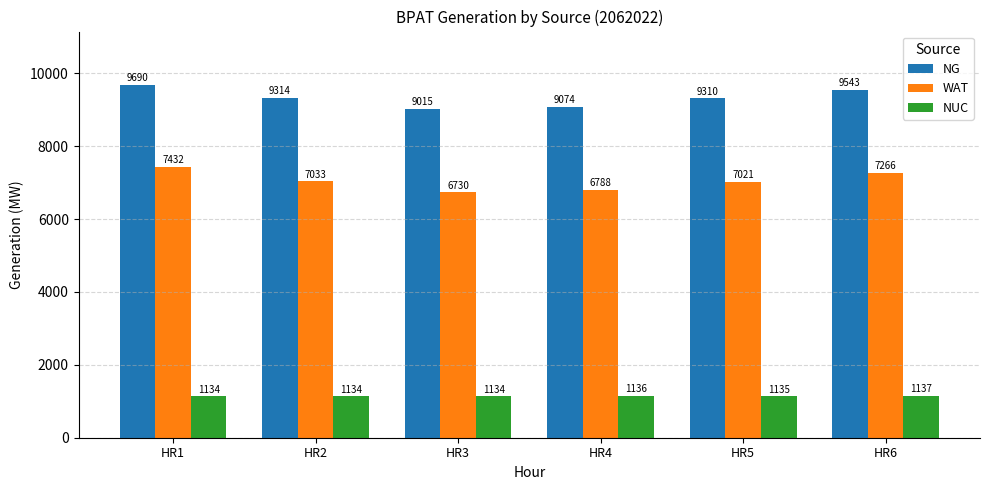

How many data points in WAT are less than 7033?

3